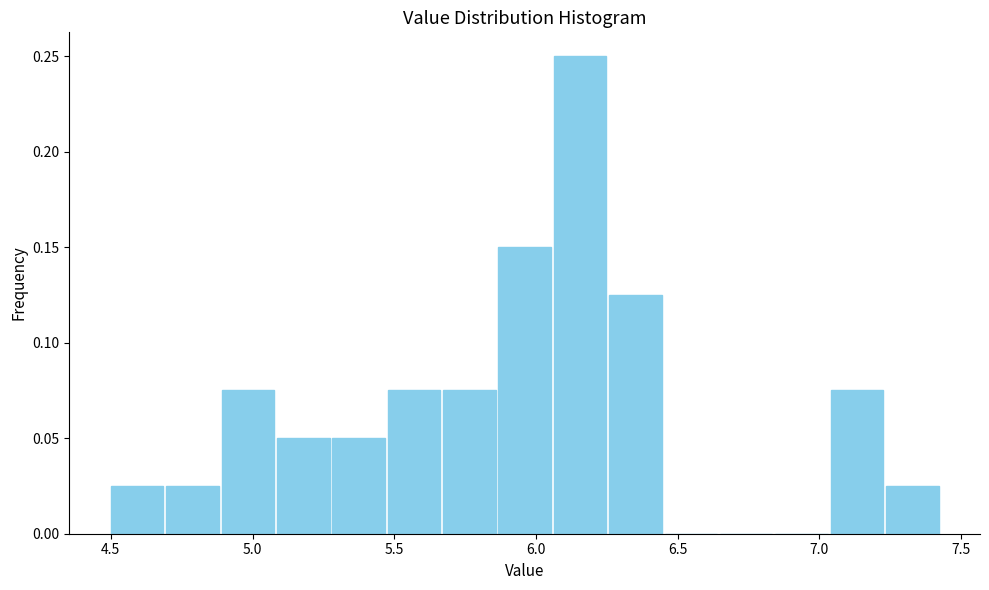

Around what value on the x-axis is the tallest bar? Give the approximate position of its centre, as read against the axis.

6.15